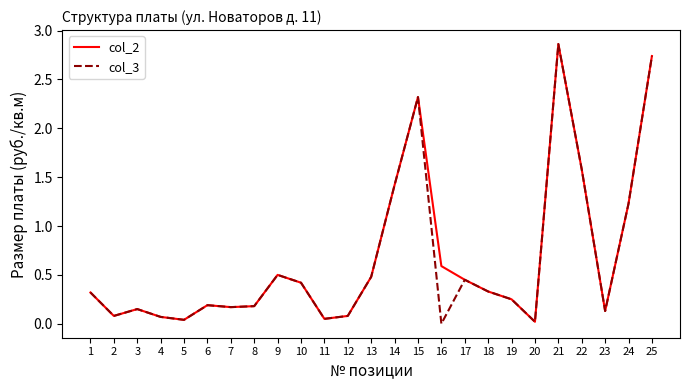

Which series changed the most between 12 and 16?

col_2